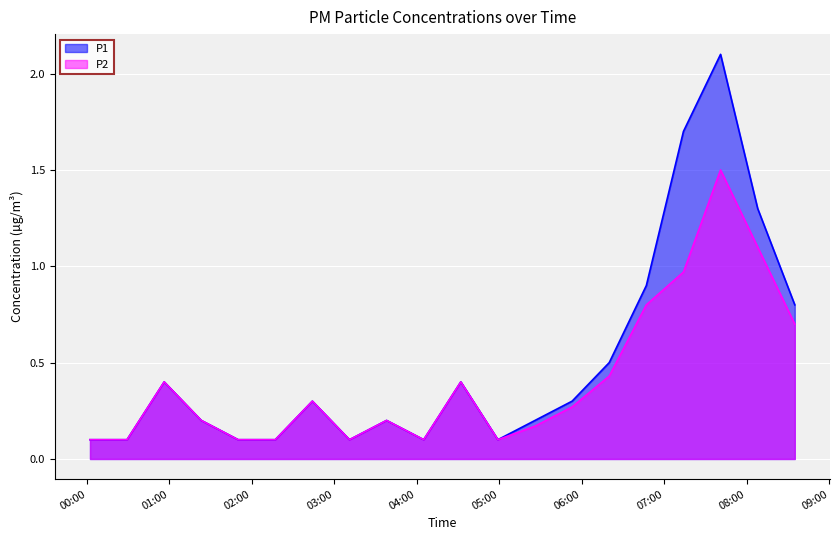

Is it true that P2 equals 0.0 at 02:19?

False